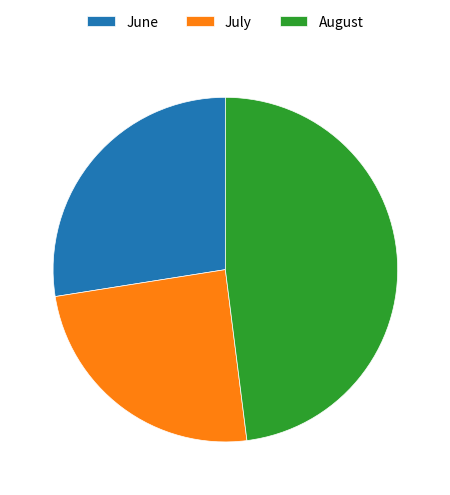

Is it true that August is 35% of the pie?

False